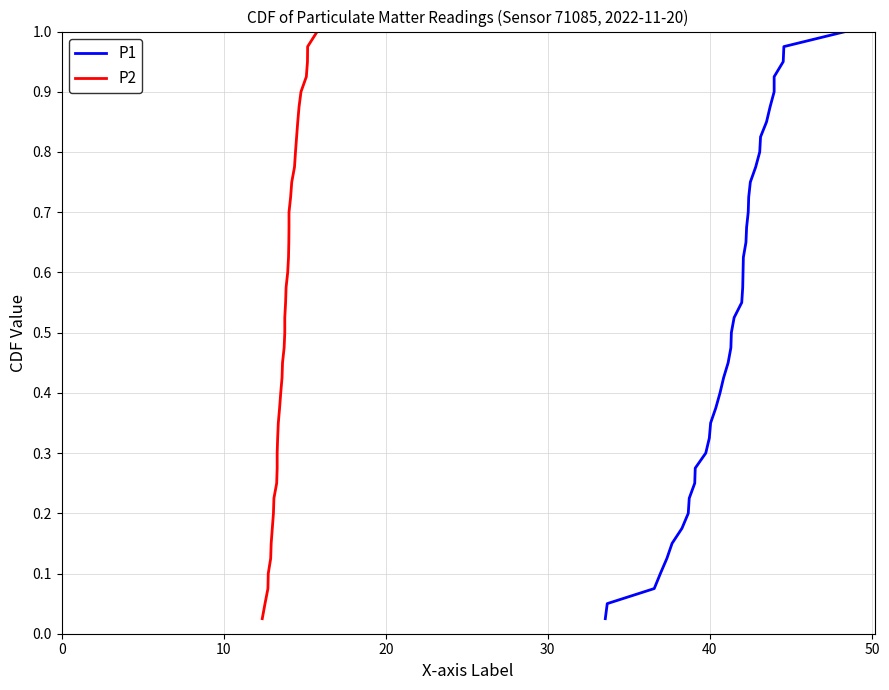

The value of P2 at 16 is 0.2. True or false?

False